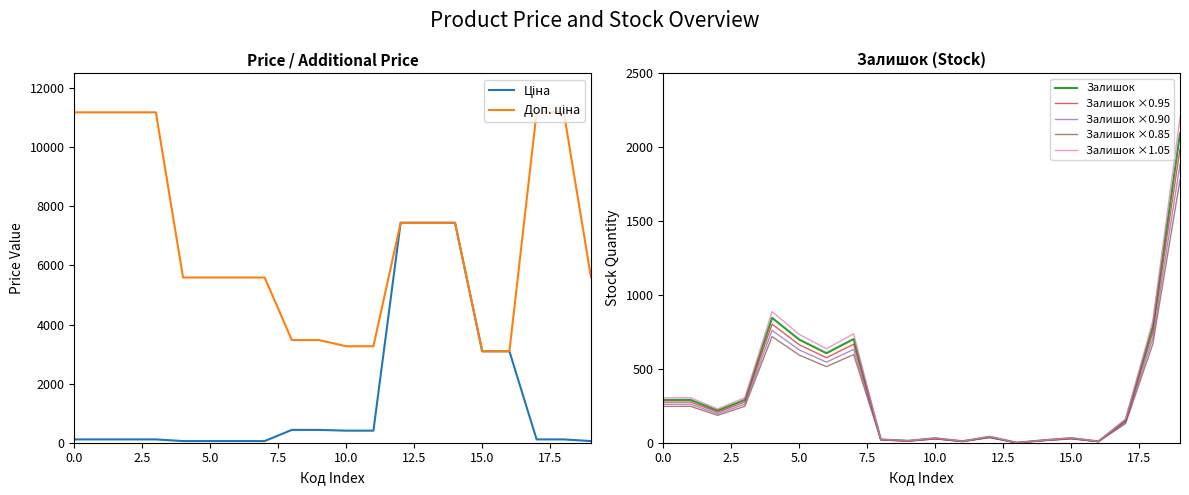

True or false: Ціна and Доп. ціна intersect in this chart.

False